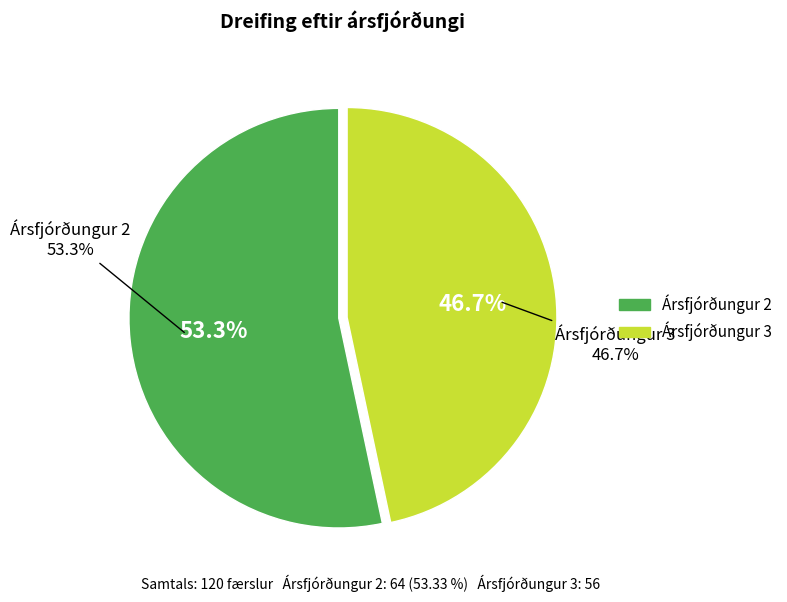

What portion of the pie excludes Ársfjórðungur 3?

53.3%